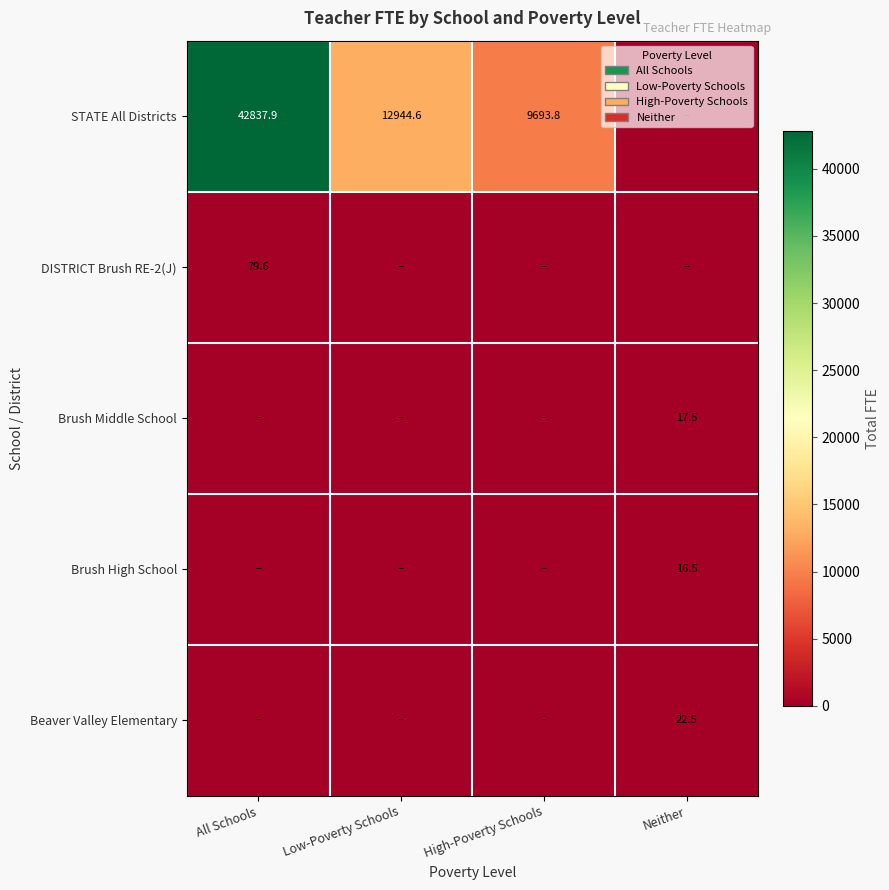

At which category is the sum across all series the highest?

All Schools